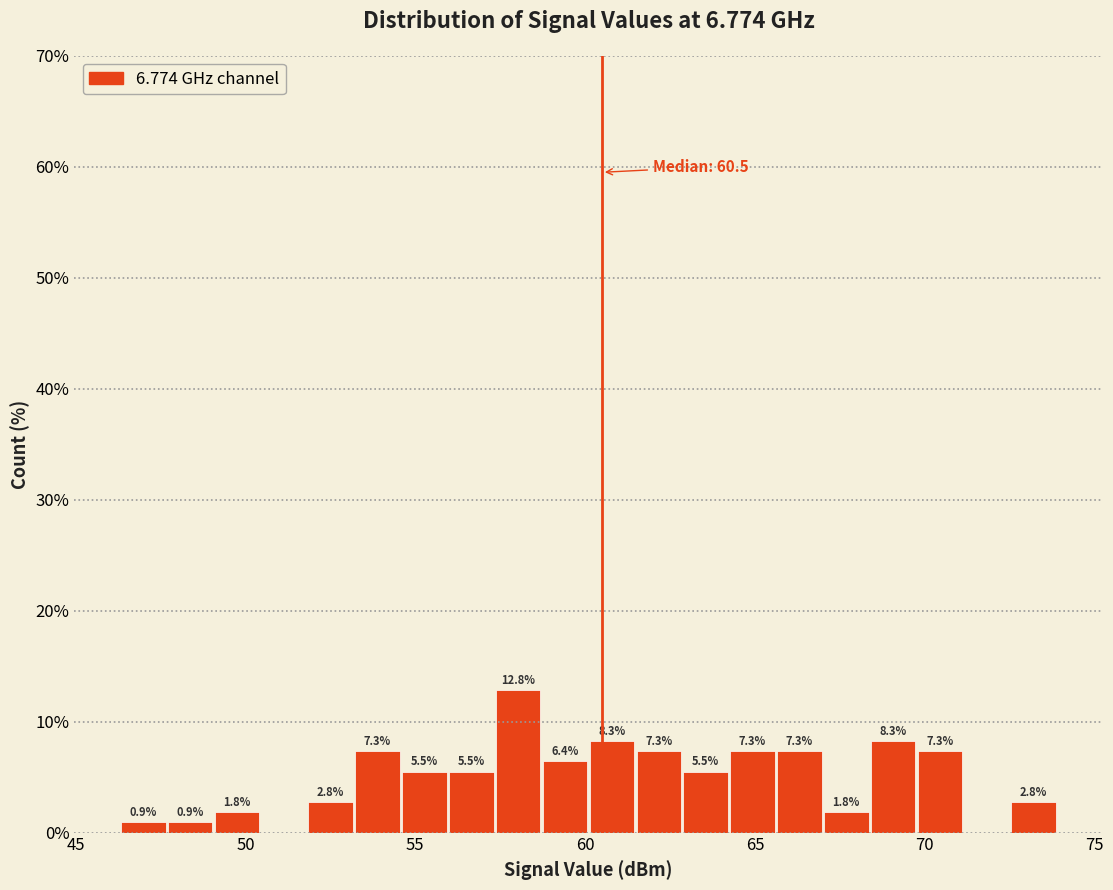

Read against the x-axis, roughly where is the centre of the tallest bar?

58.0